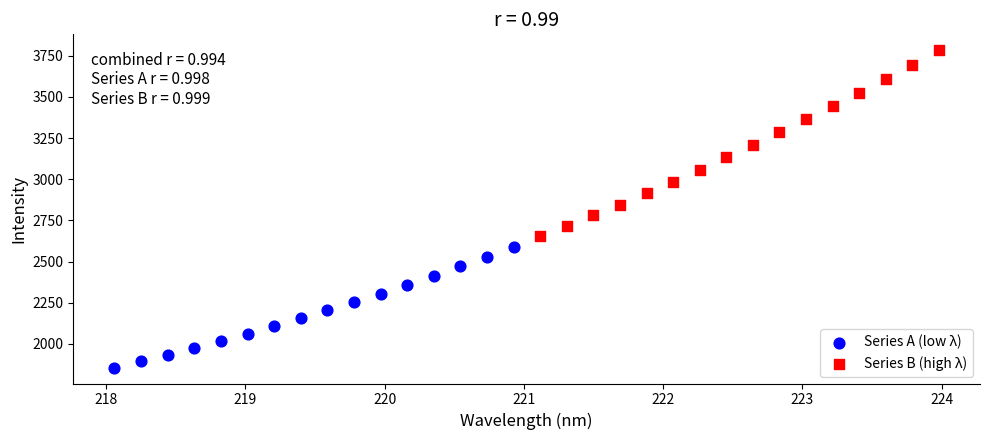

Which series reaches the maximum Y coordinate?

Series B (high λ)